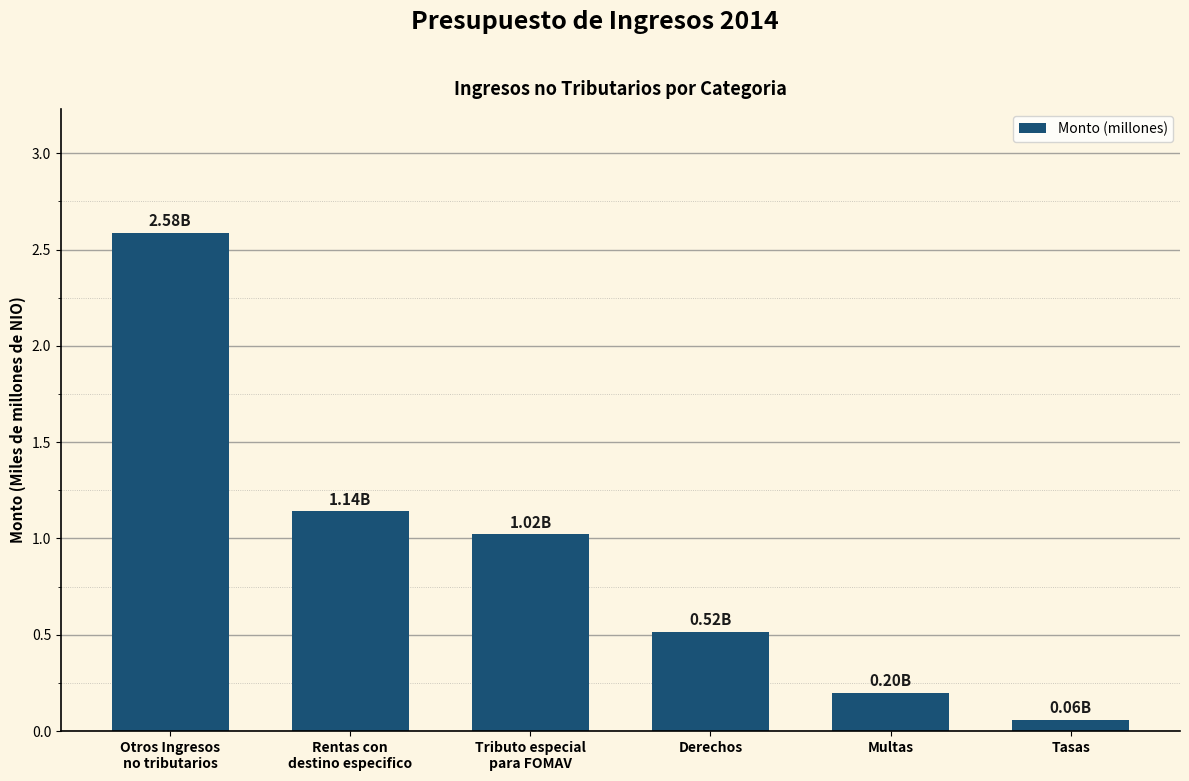

What is the difference between the maximum and second lowest values?

2.4